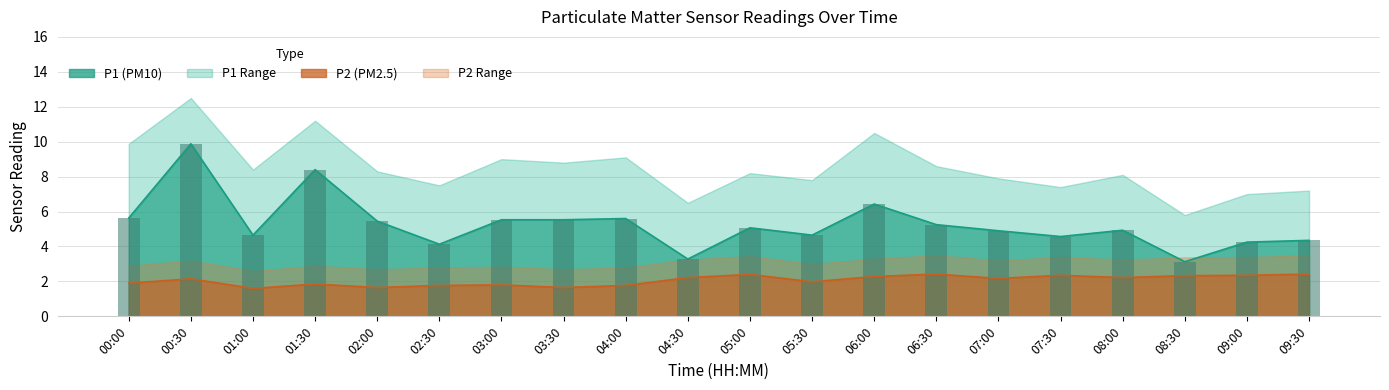

What is the sum of all values?

105.6